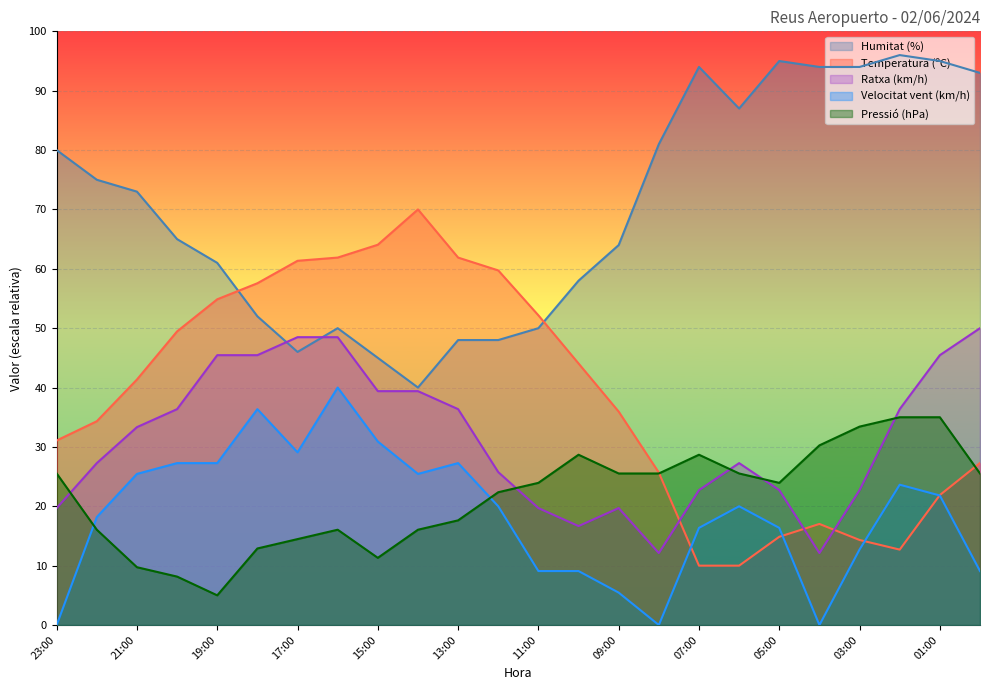

The value of Pressió (hPa) norm at 20:00 is 4.4. True or false?

False